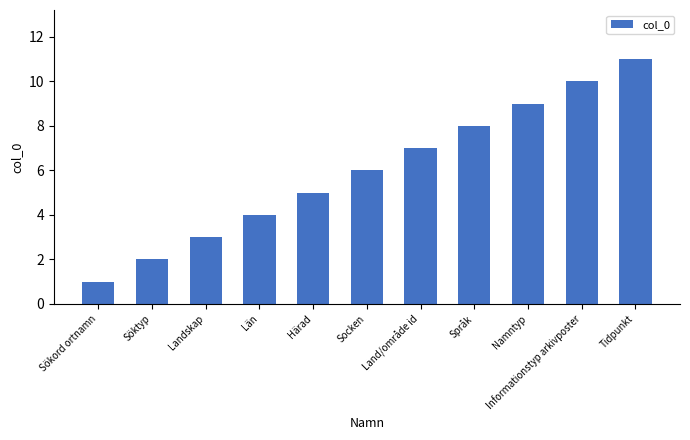

Which label corresponds to the largest value in the chart?

Tidpunkt